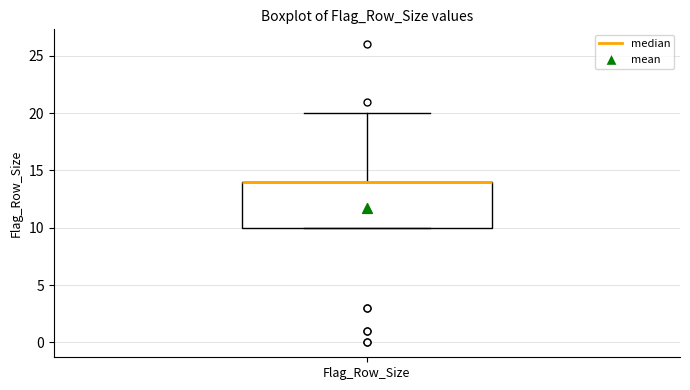

Transcribe this box plot: give where the median line is, the range the box spans, and where the two whiskers end, as read against the y-axis. The values are not printed on the chart, so give them approximately, as read against the axis.

median 14 (drawn on the box's upper edge), box 10 to 14, whiskers 10 to 20